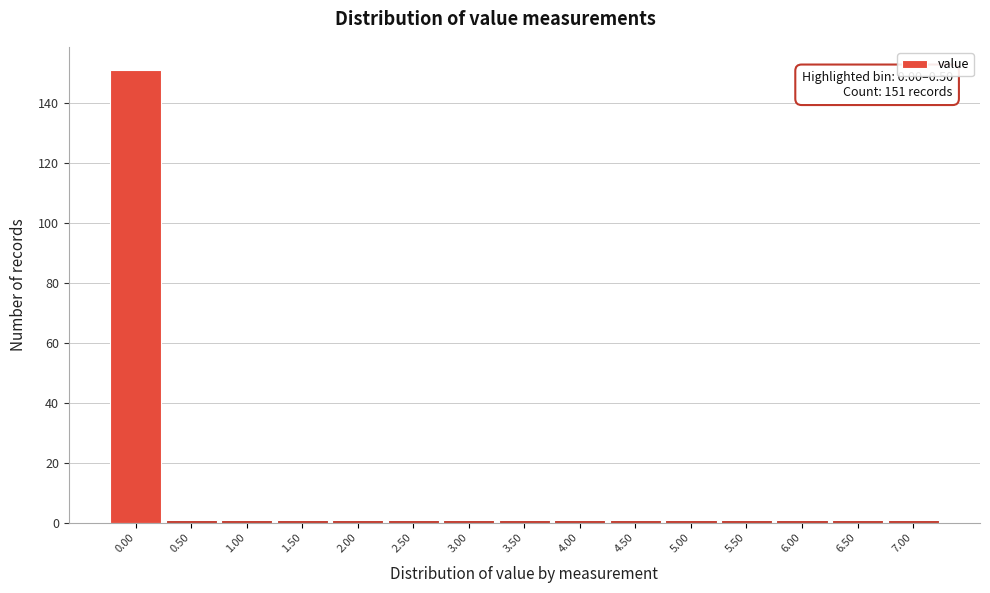

Reading right to left, list all the values displayed in this chart.

1	1	1	1	1	1	1	1	1	1	1	1	1	1	151